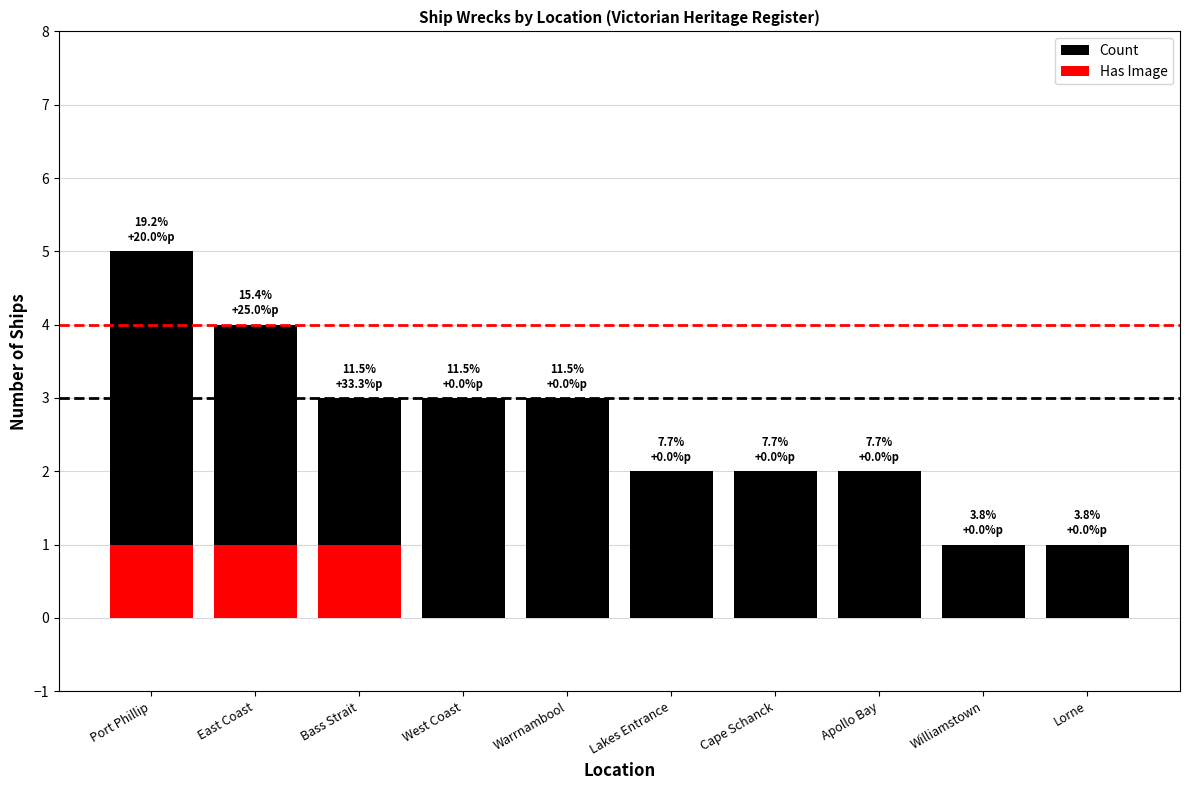

What is the highest value of the Has Image series?

1